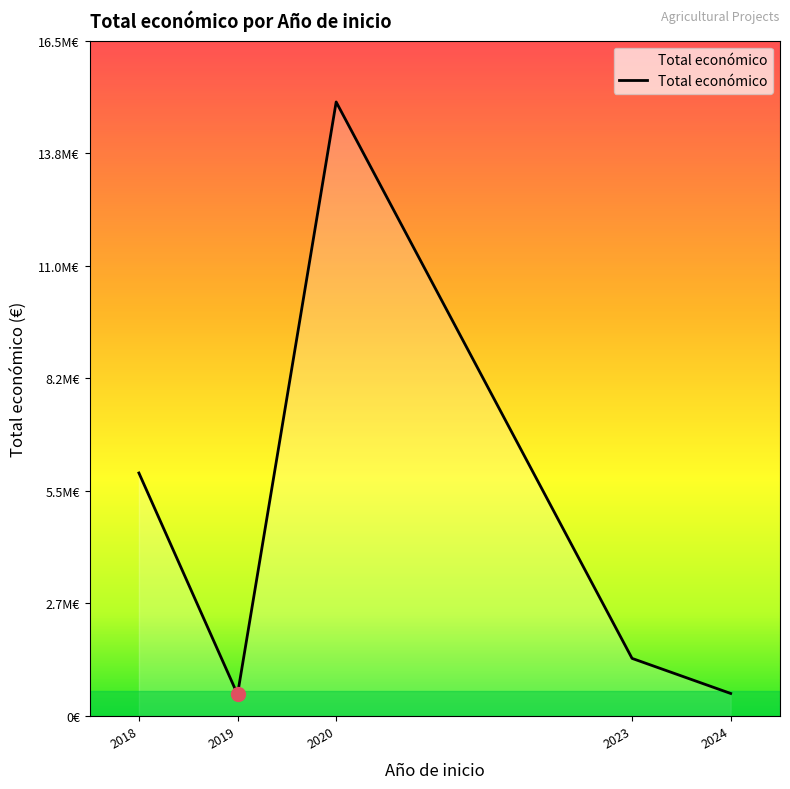

What is the ratio of the value at 2019 to the value at 2024?

1.0